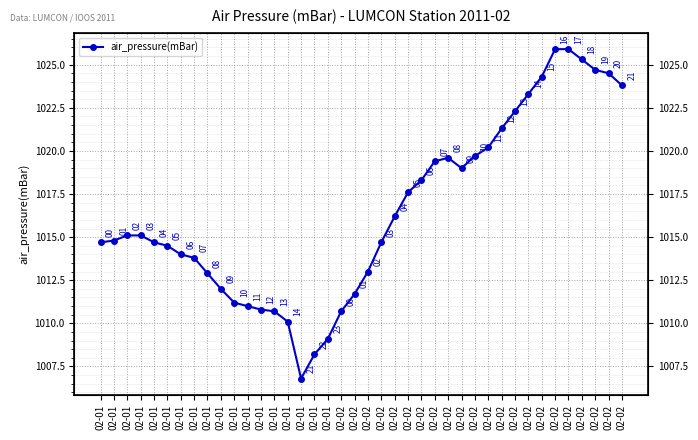

Count the number of values greater than 1015.

20